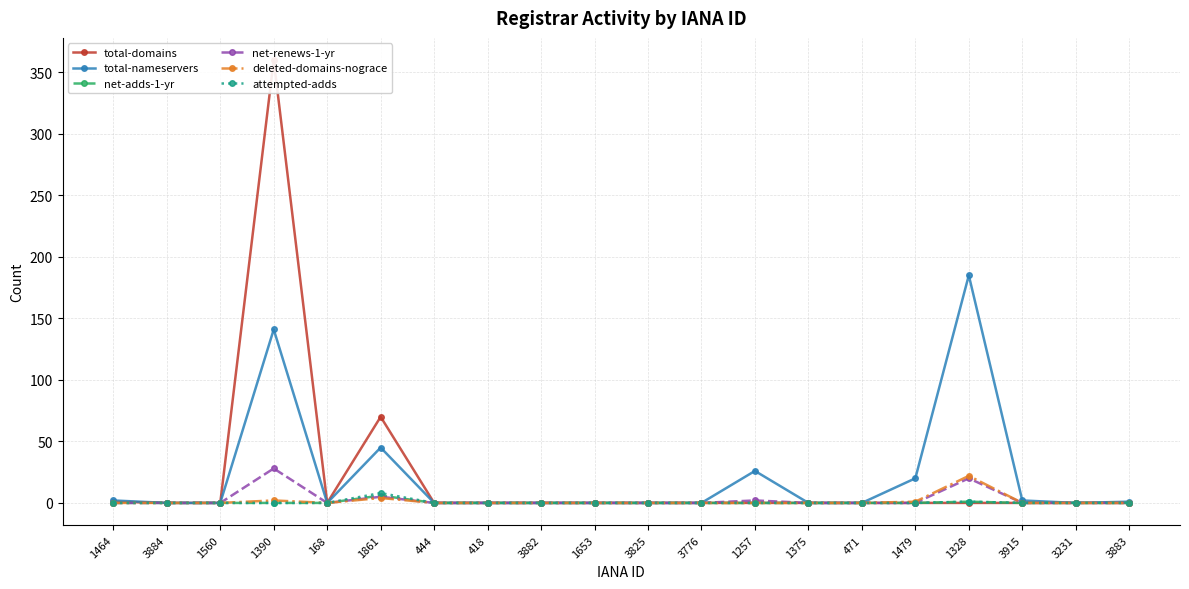

What is the difference between the maximum and minimum values in the total-domains series?

360